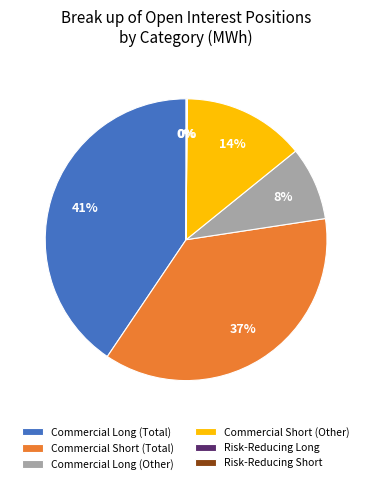

Is the sum of Commercial Short (Other) and Commercial Short (Total) greater than half?

Yes